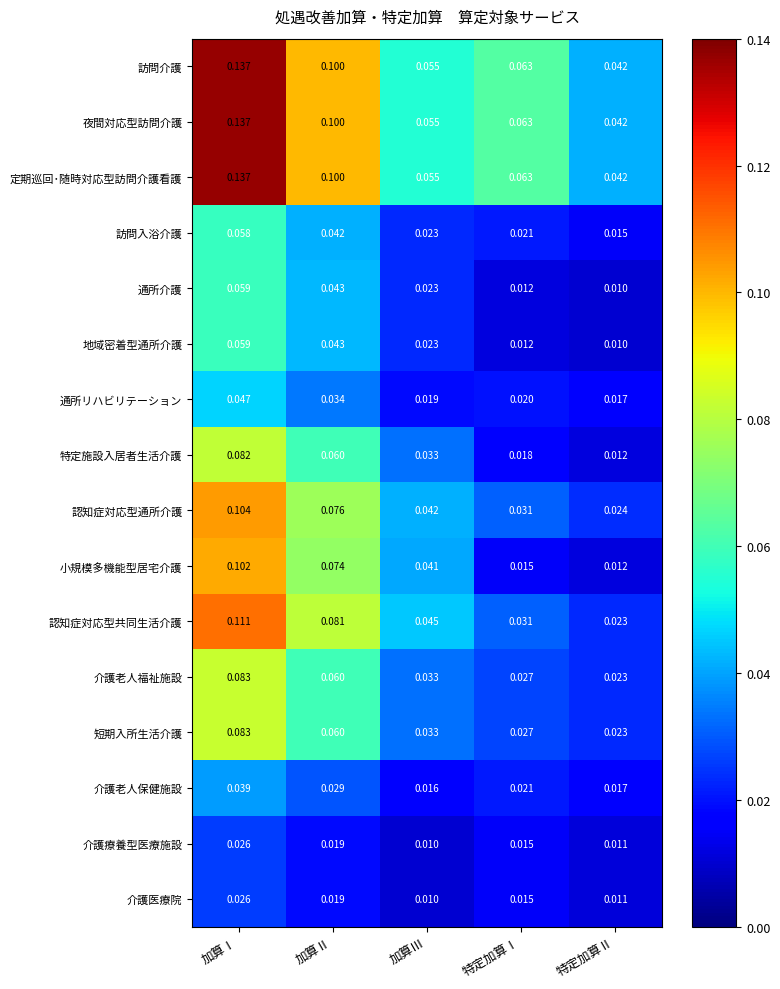

At which label does 通所介護 reach its minimum?

特定加算Ⅱ